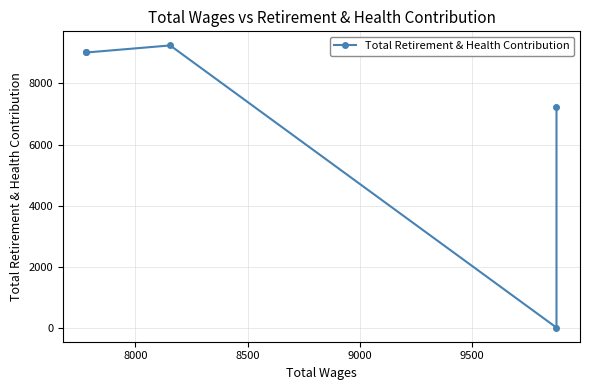

True or false: the data shows 4523 at 9500.

False